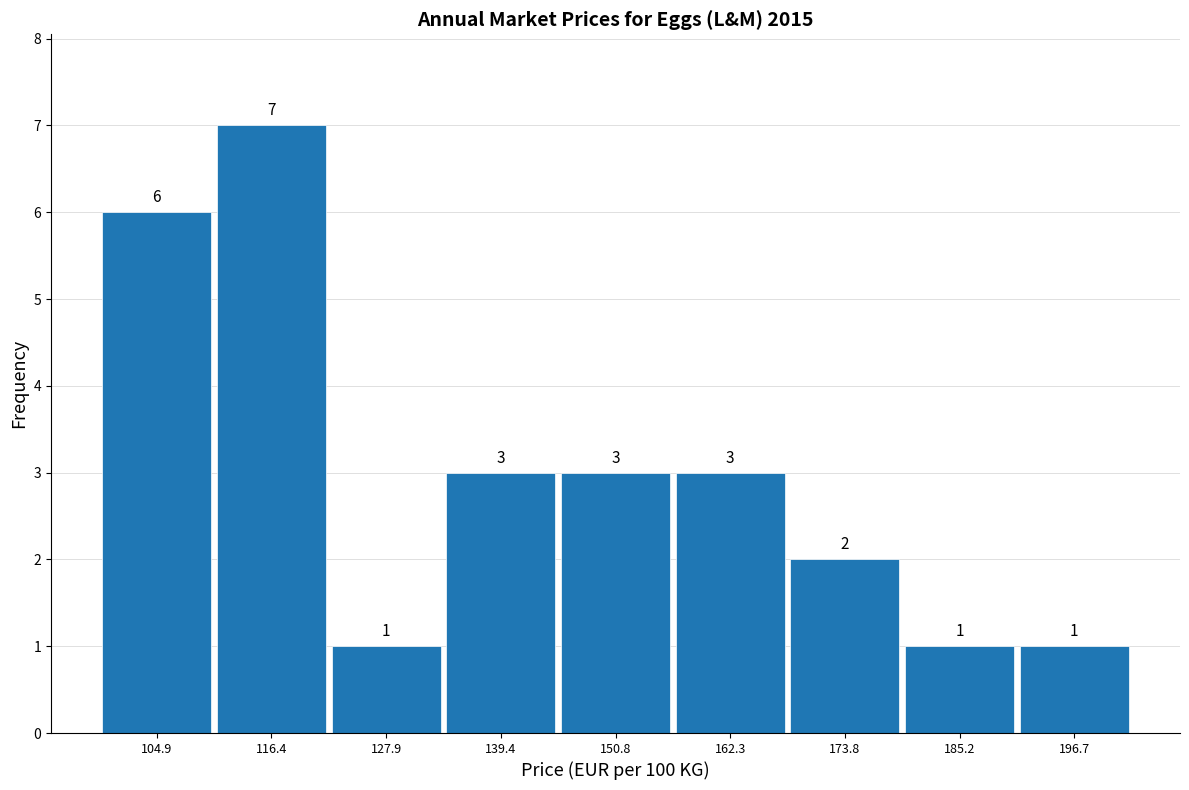

What is the height of the bar covering 156 to 168 on the x-axis? The bar edges are not printed on the chart, so give them approximately, as read against the axis.

3